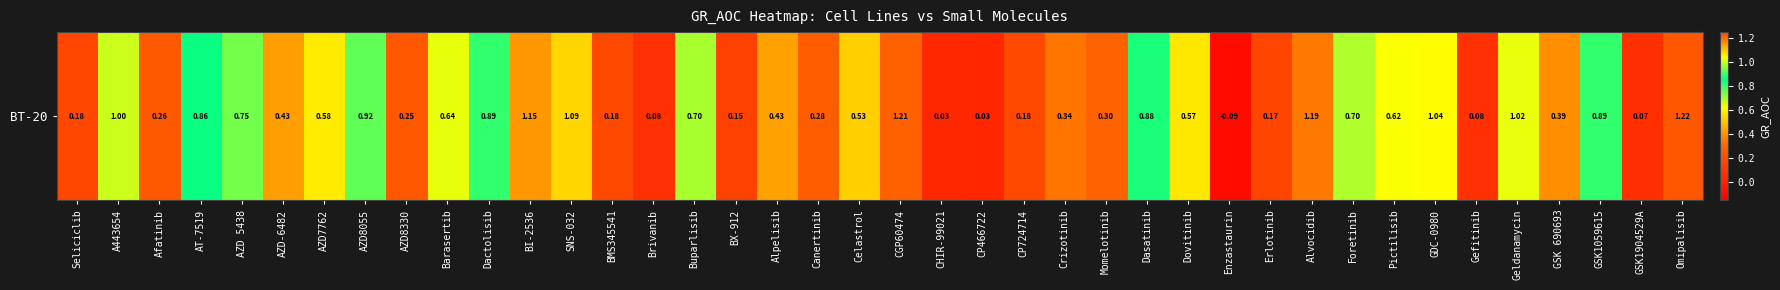

At which category does the chart reach its minimum across all series?

Enzastaurin